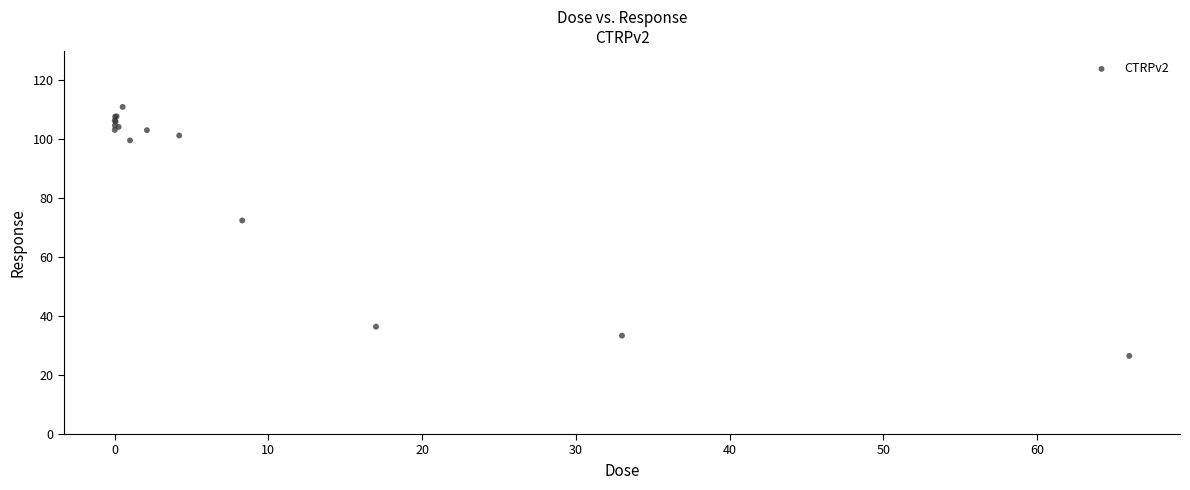

What Y value in the scatter plot is closest to 68?

72.5